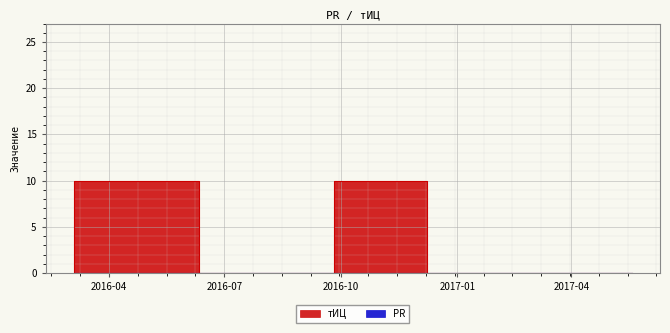

Where is the data nearest to the value 5?

2016-03-04